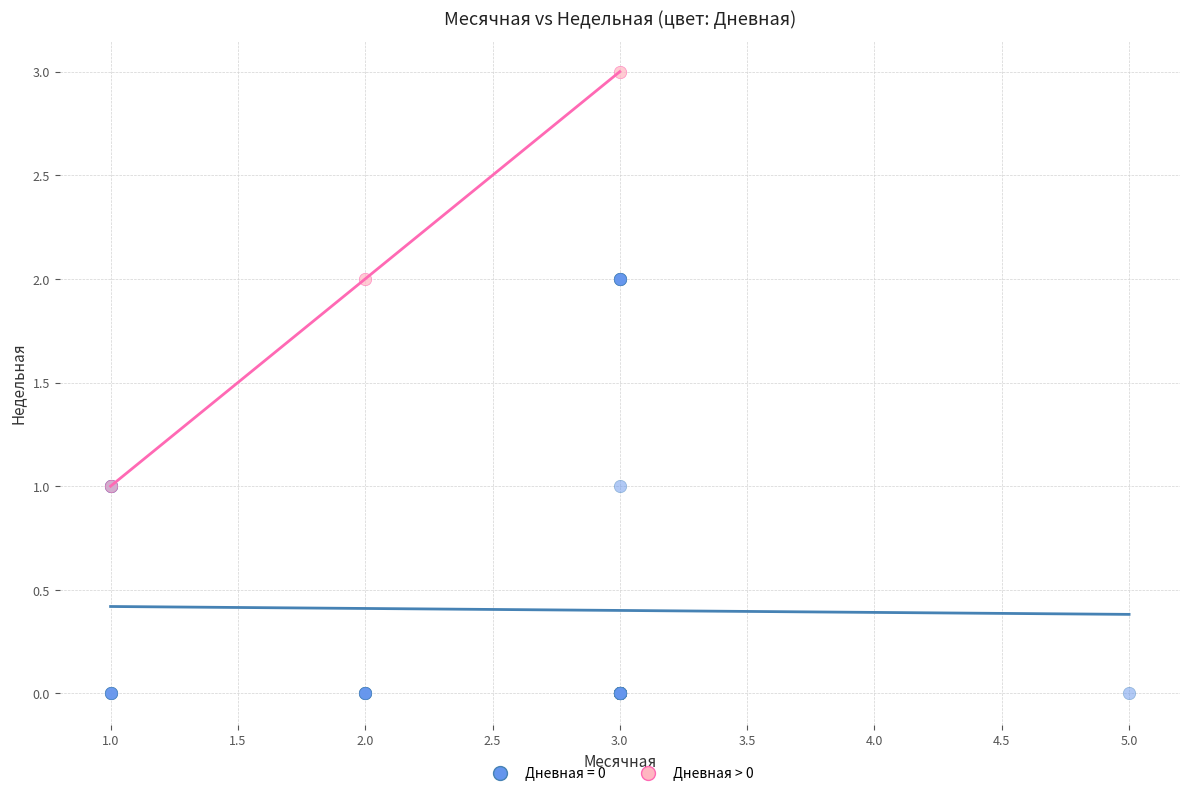

Which series reaches the minimum Y coordinate?

Дневная = 0